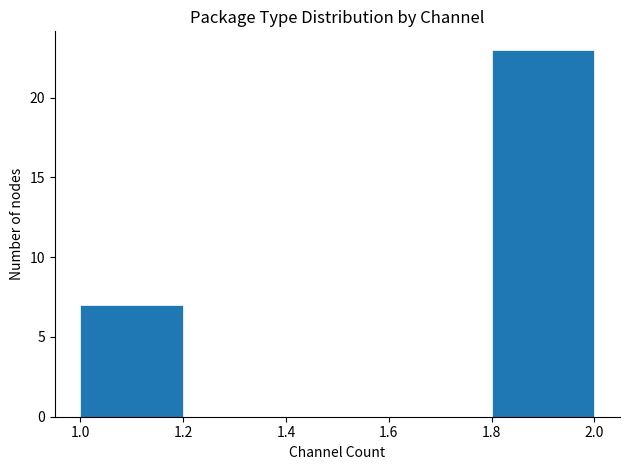

How tall is the bar that spans 1.8 to 2.0 on the x-axis? The values are not printed on the chart, so give them approximately, as read against the axis.

23